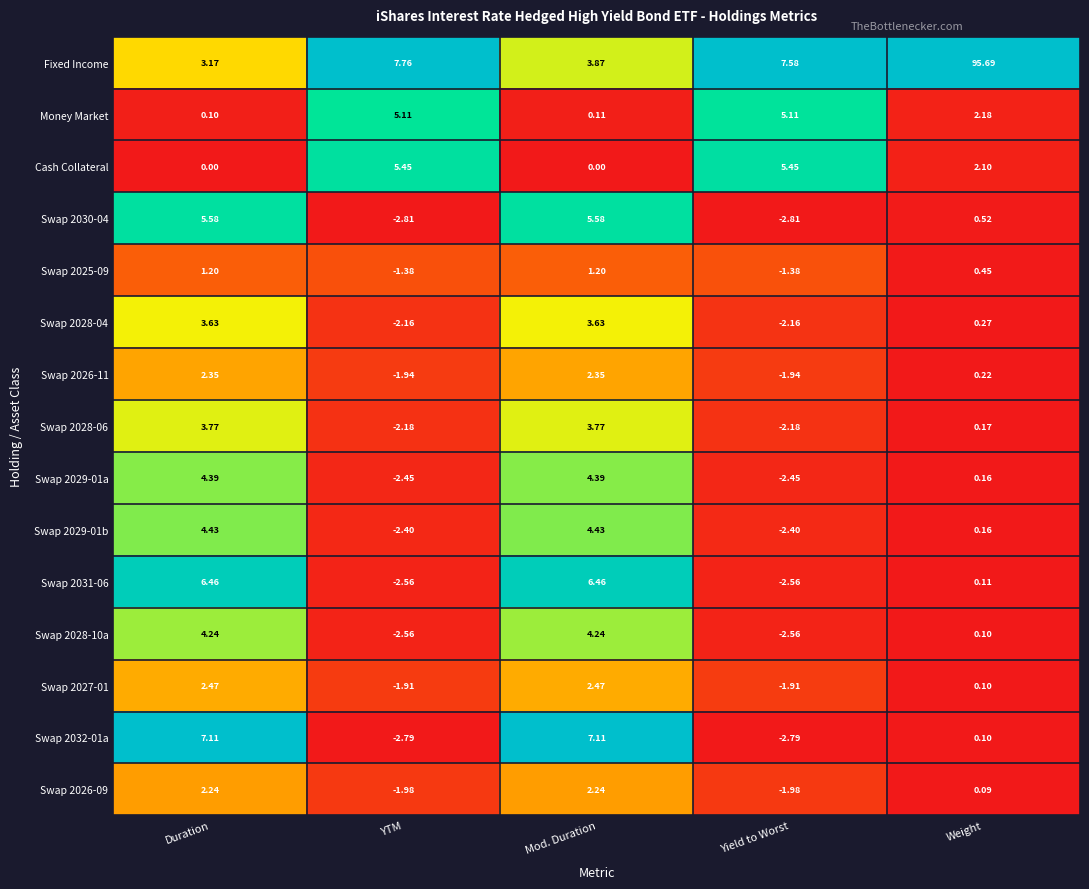

Which series changed the most between Duration and Weight?

Fixed Income